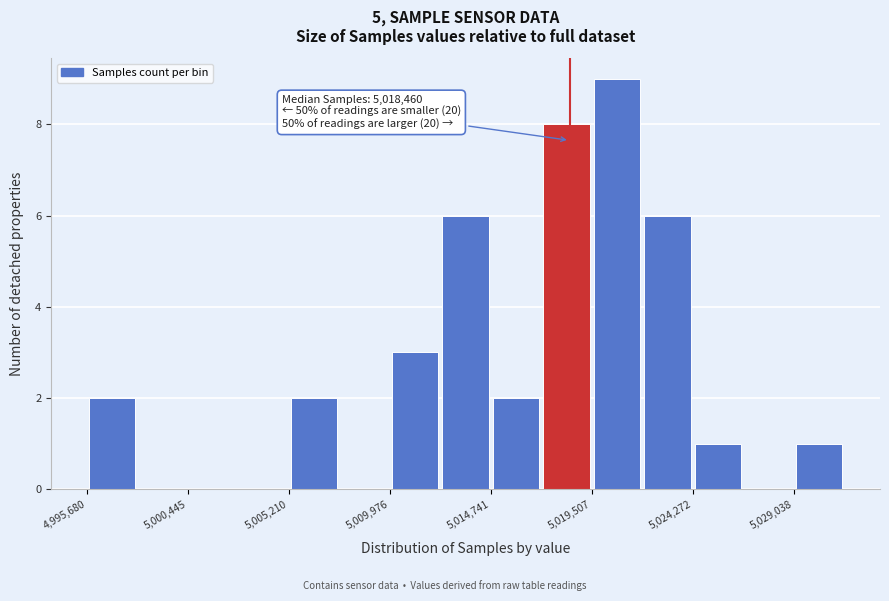

Over which range of the x-axis is the bar tallest?

5019500 to 5022000